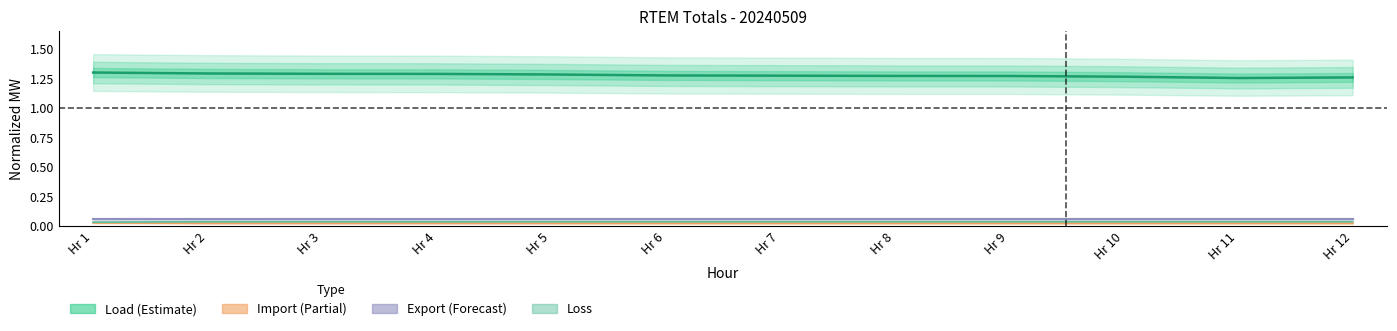

Between Hr 6 and Hr 11, which series saw the biggest shift?

Load